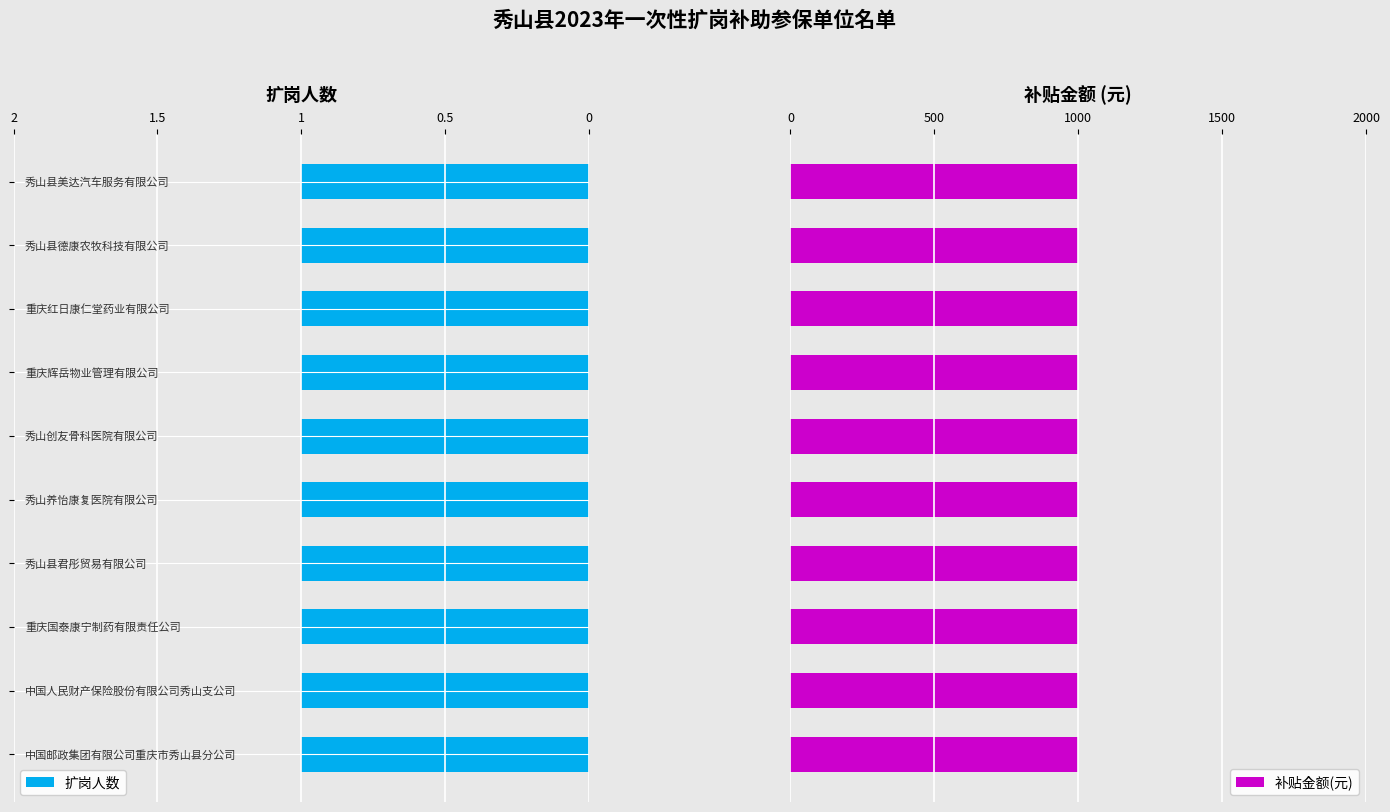

At which label is 扩岗人数 closest to 1?

中国邮政集团有限公司重庆市秀山县分公司